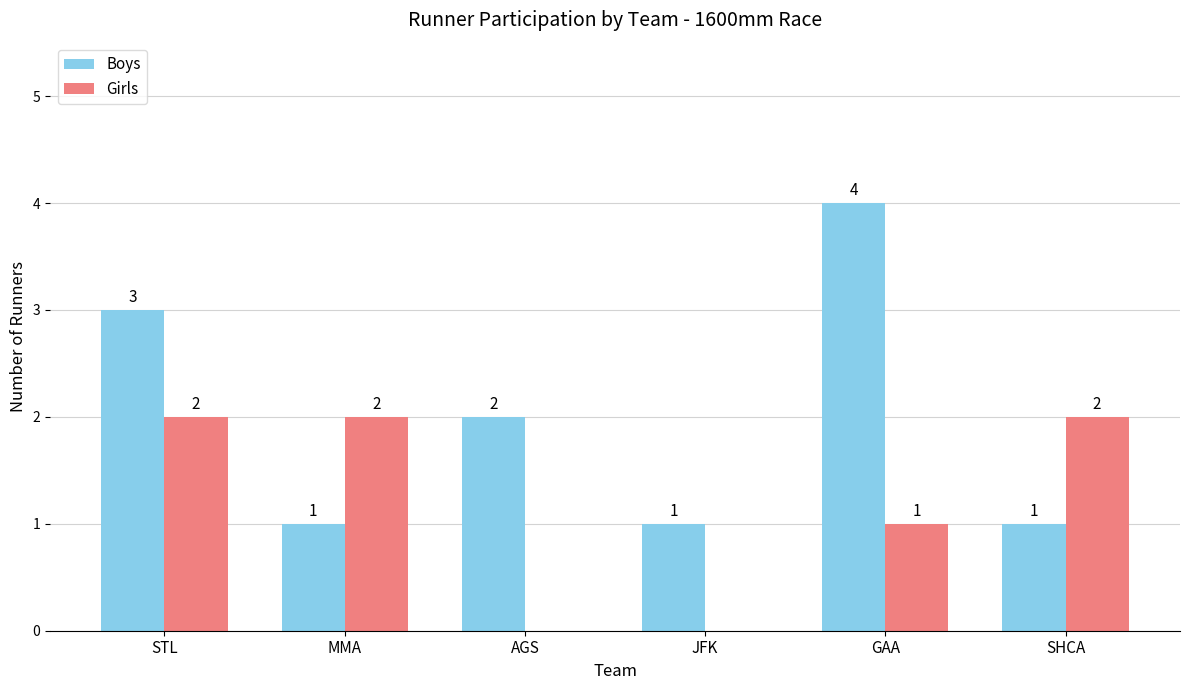

What is the sum of the Girls values at SHCA and GAA?

3